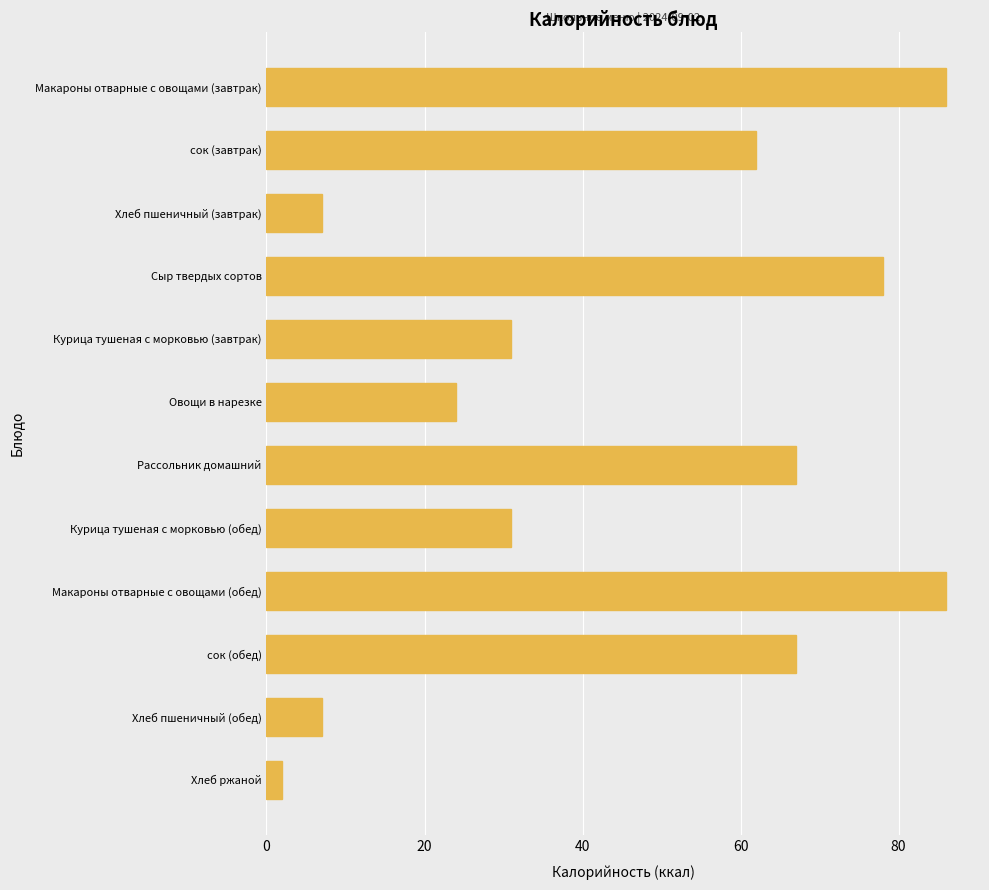

Are the bars horizontal?

Yes